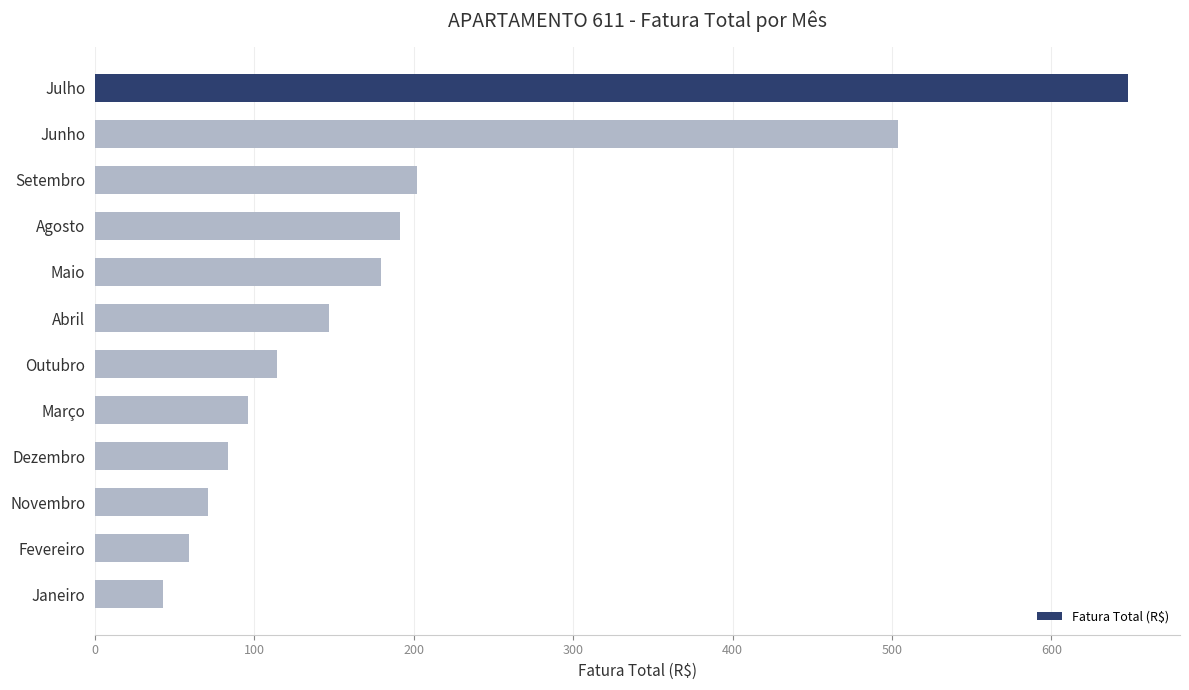

Where is the data nearest to the value 345?

Setembro